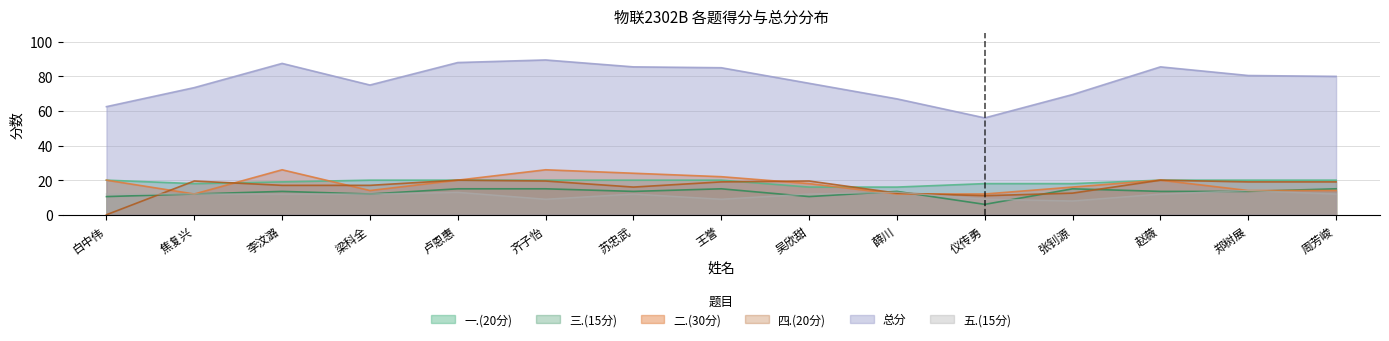

What is the total value across all series at 郑树展?

161.0